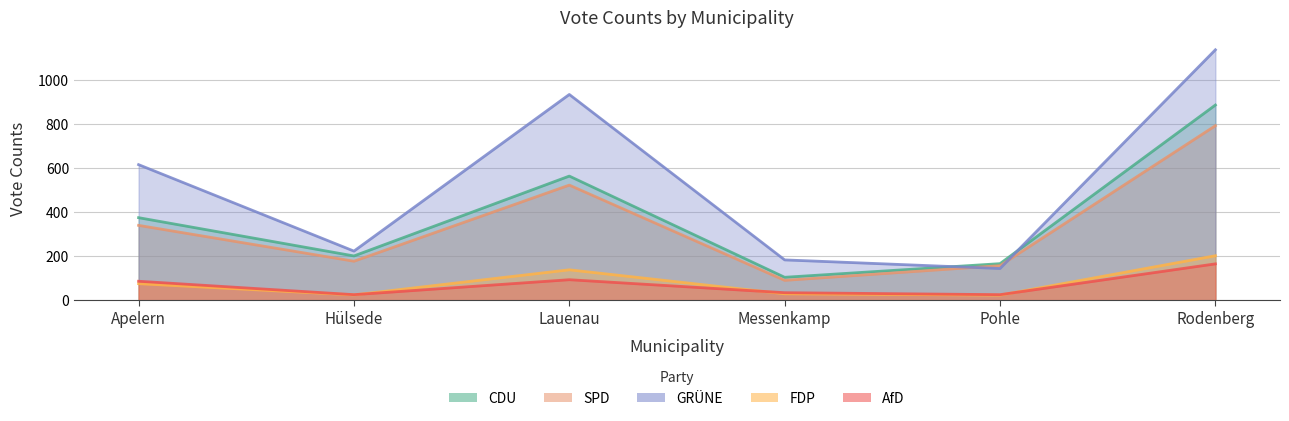

Where is the first local maximum for FDP?

Lauenau